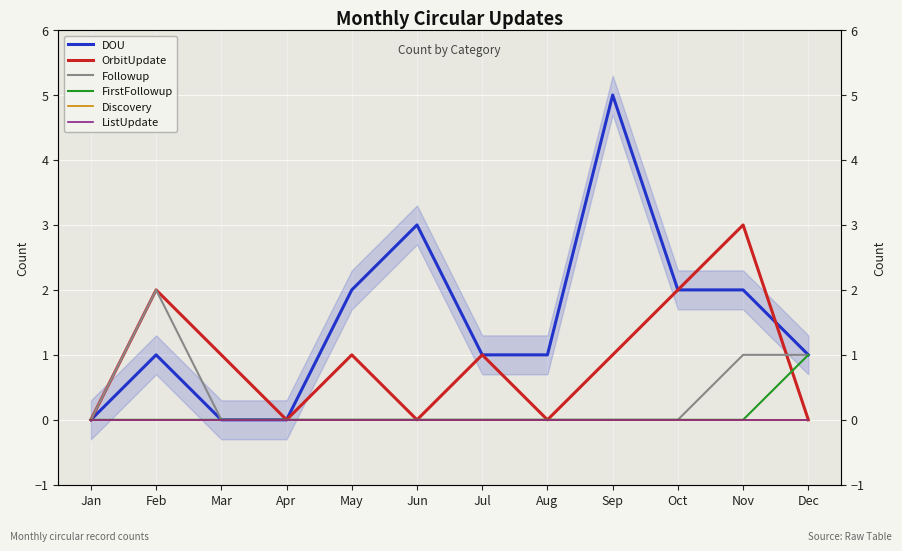

Between Dec and Feb, which is larger?

Dec